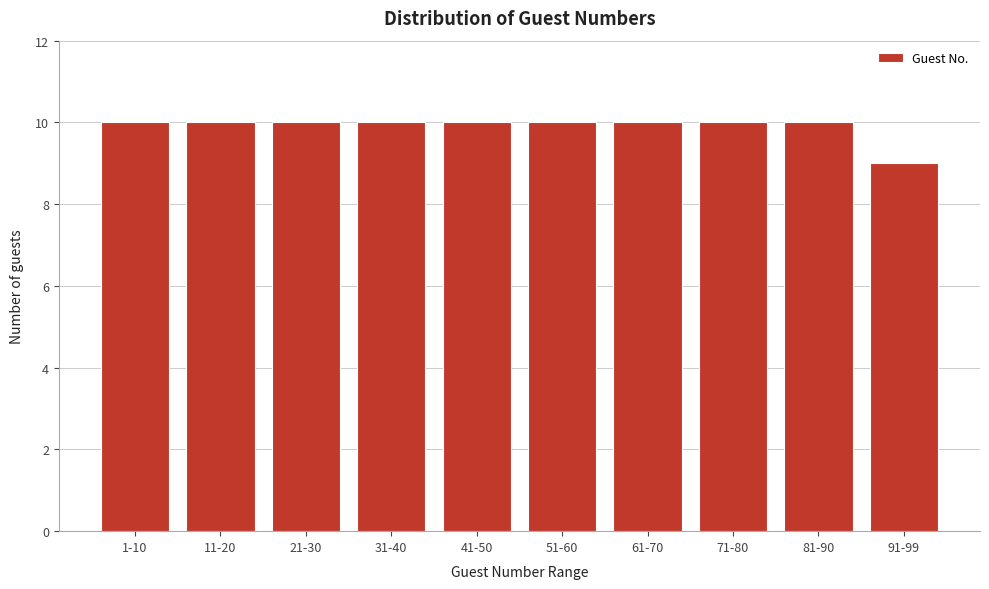

Reading right to left, transcribe all the data shown in this chart.

9	10	10	10	10	10	10	10	10	10